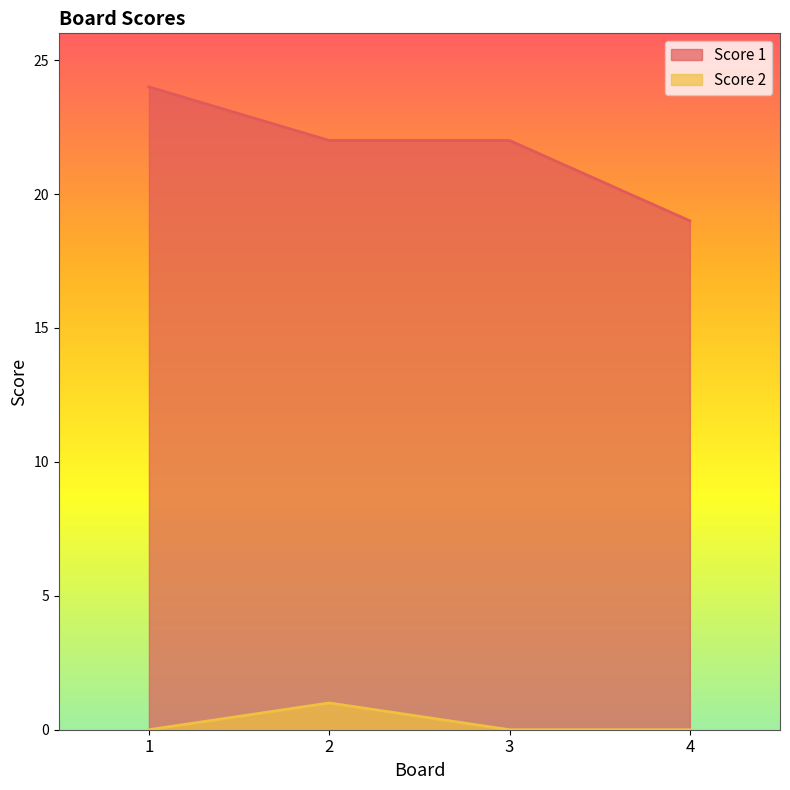

At how many categories does at least one series exceed 13?

4